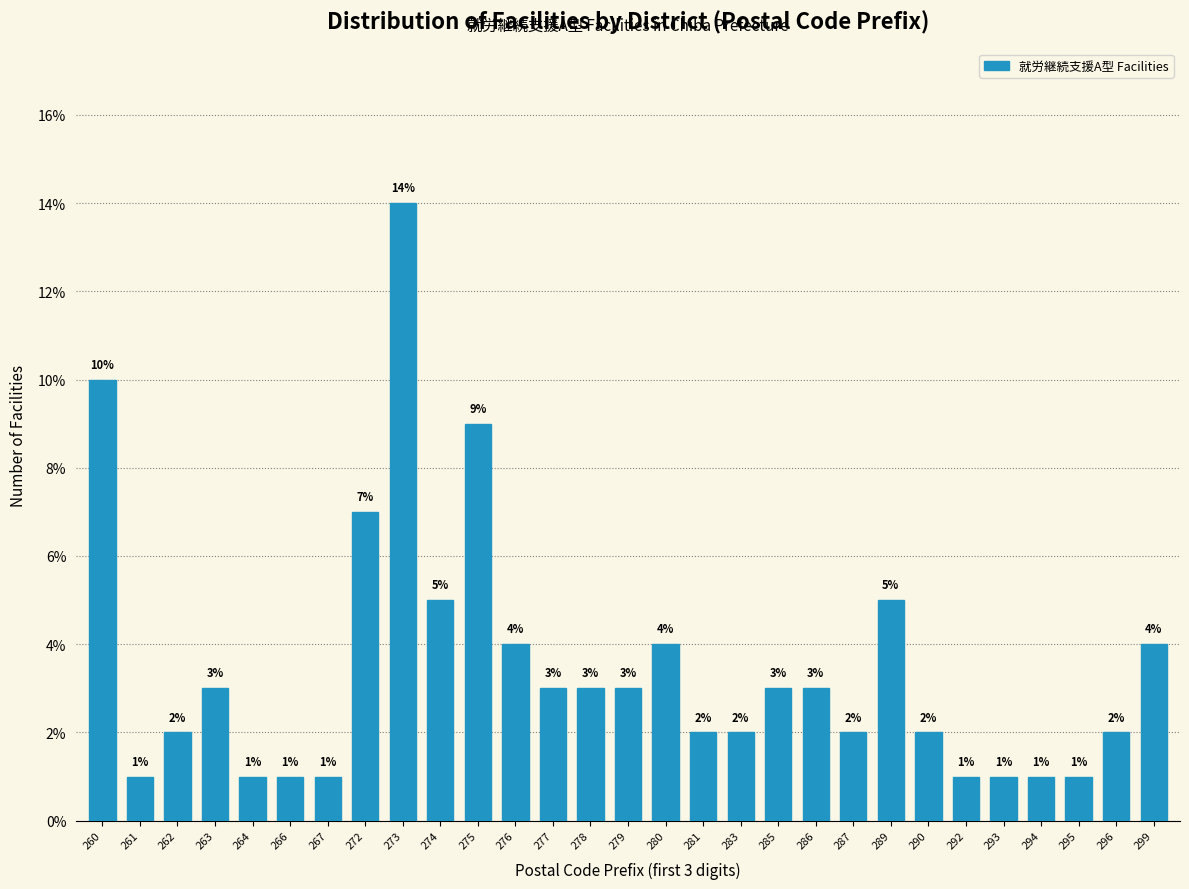

Are the bars horizontal?

No